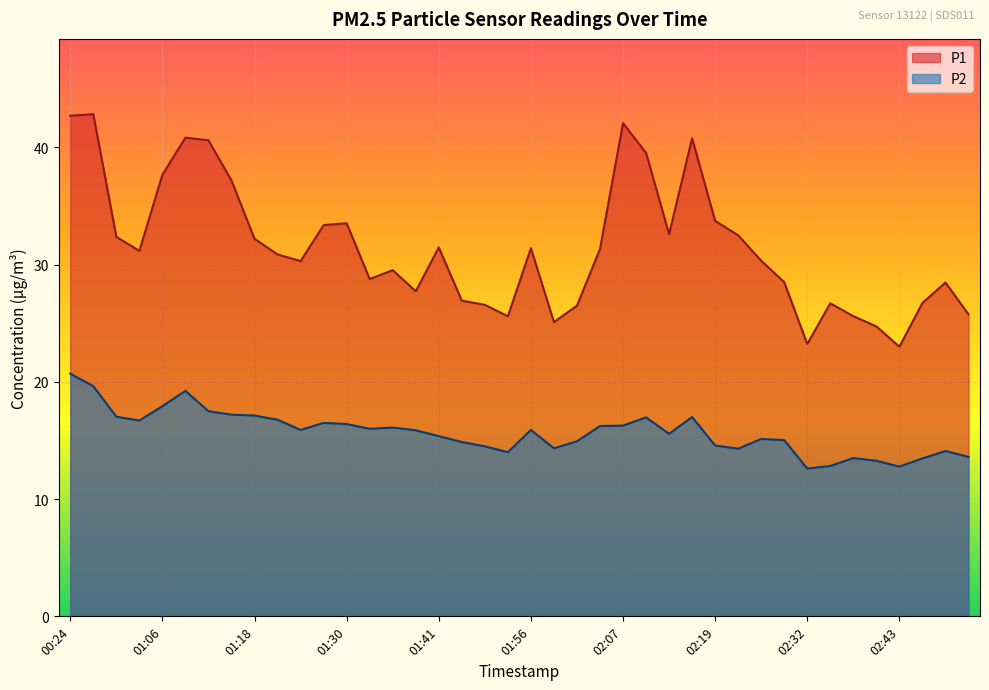

What is the average value of the P2 series?

15.7